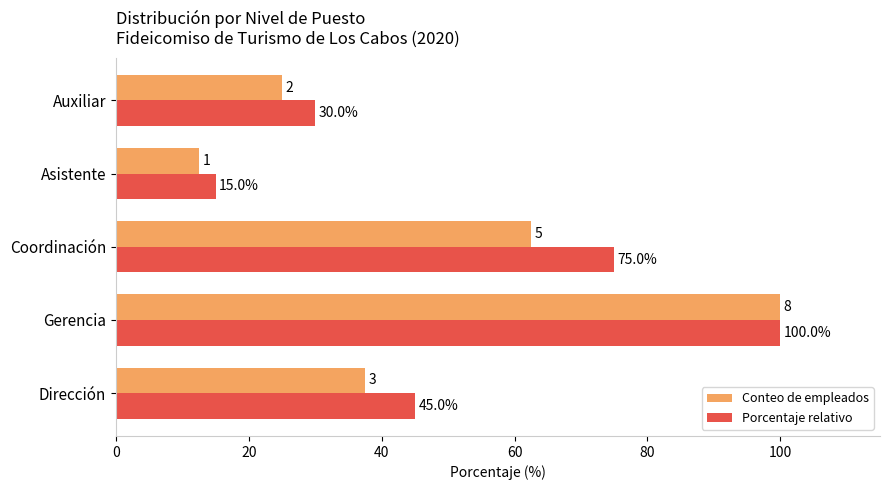

Read the Conteo de empleados value at Gerencia.

100.0